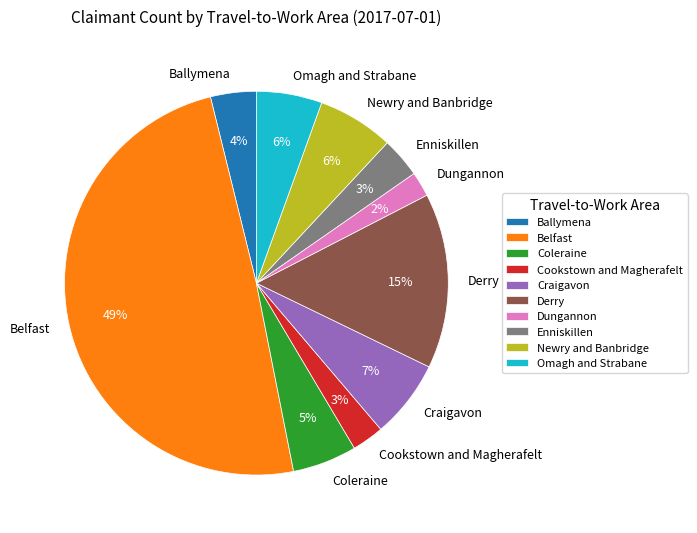

Do Derry and Omagh and Strabane together represent more than half of the pie?

No